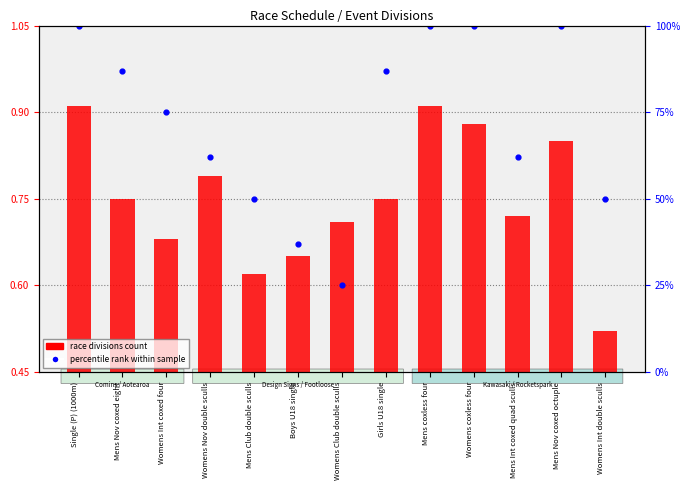

What are all the series names shown in the legend?

race divisions count, percentile rank within sample